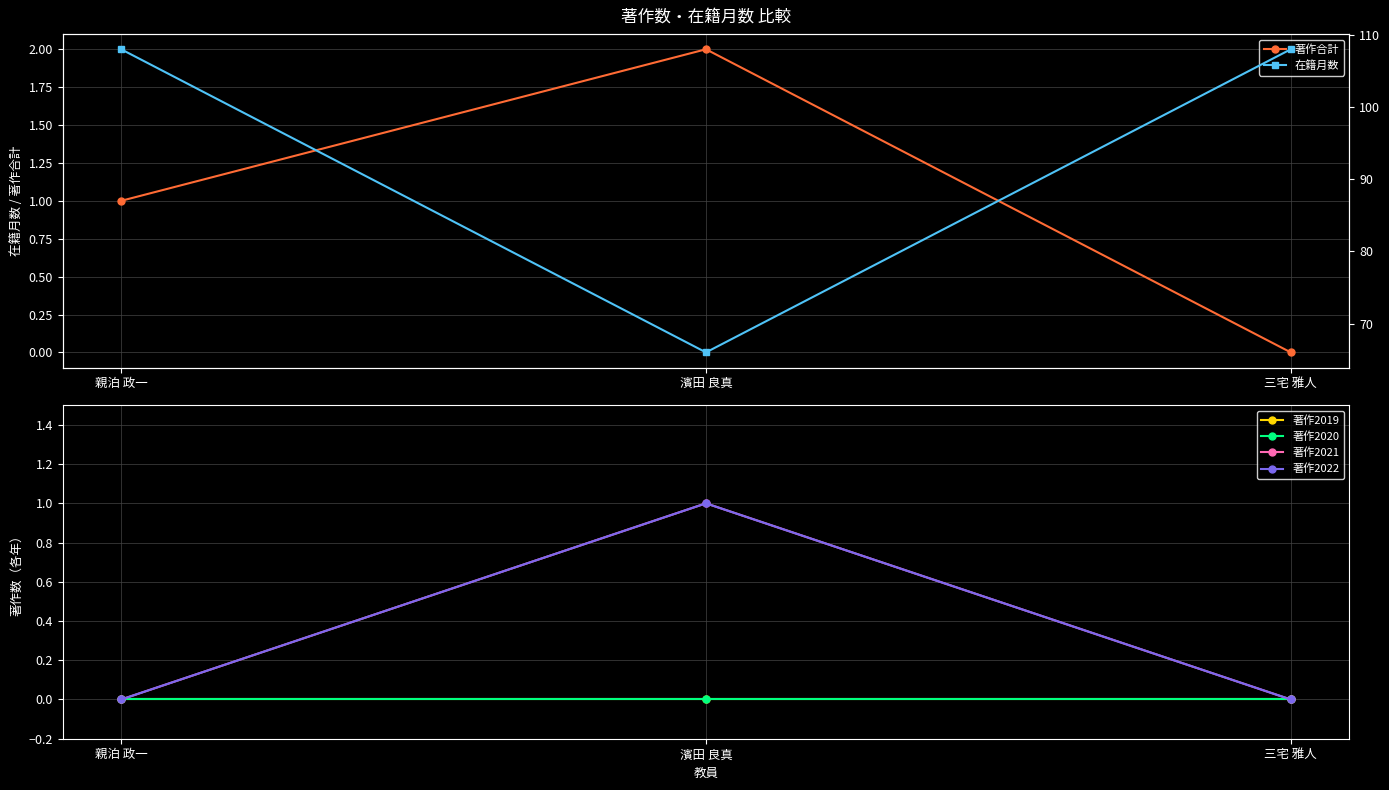

How many series are shown in this chart?

6